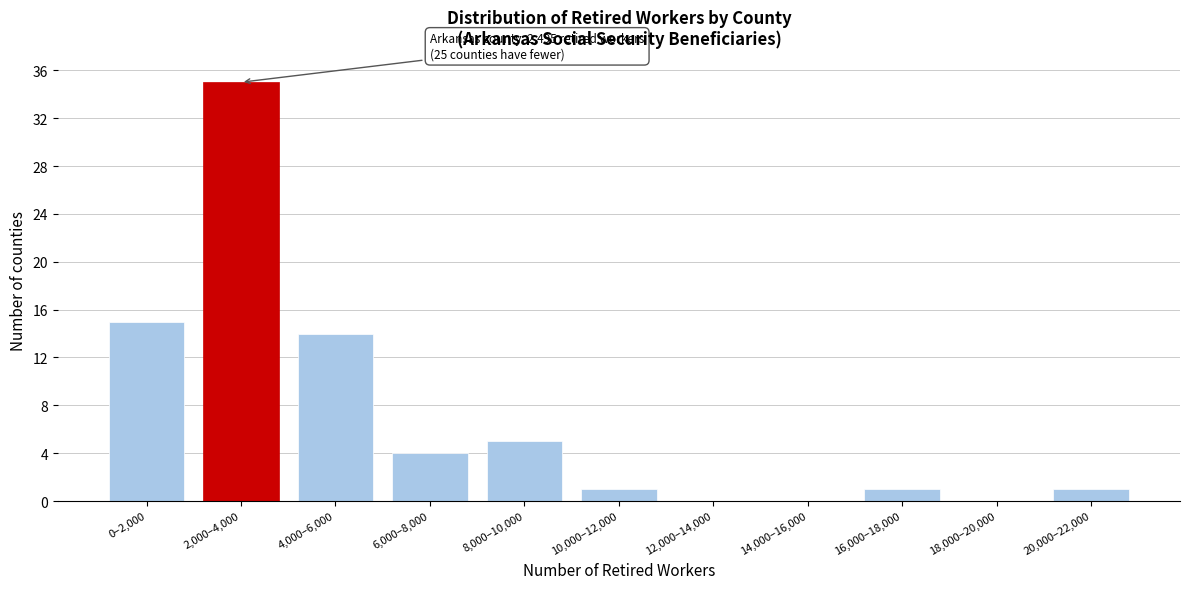

What is the change in value from 8,000–10,000 to 16,000–18,000?

-4